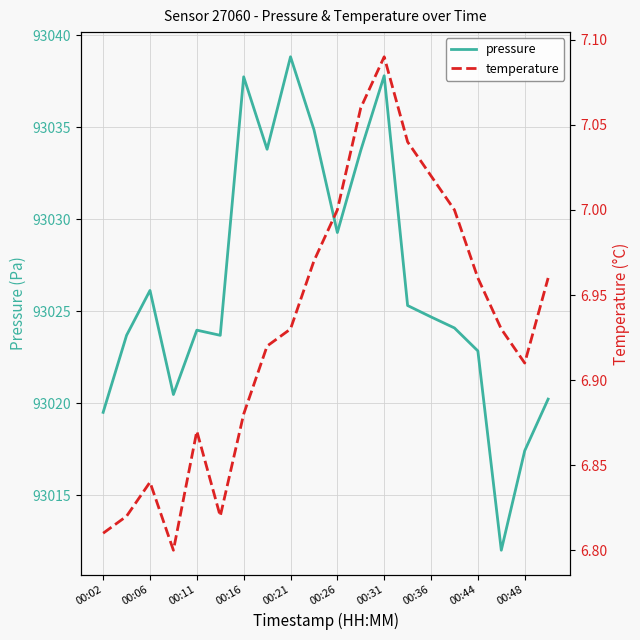

Is it true that pressure equals 48868.4 at 00:11?

False